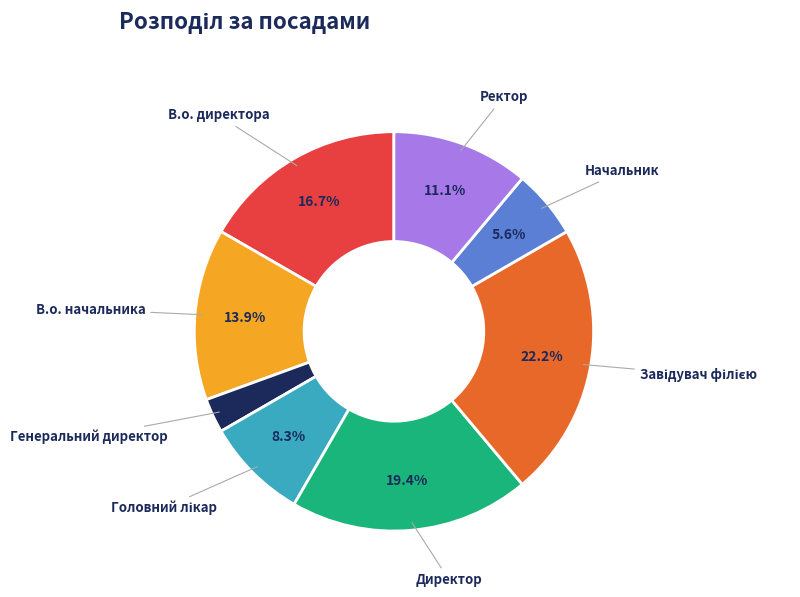

Between В.о. начальника and Ректор, which is larger?

В.о. начальника